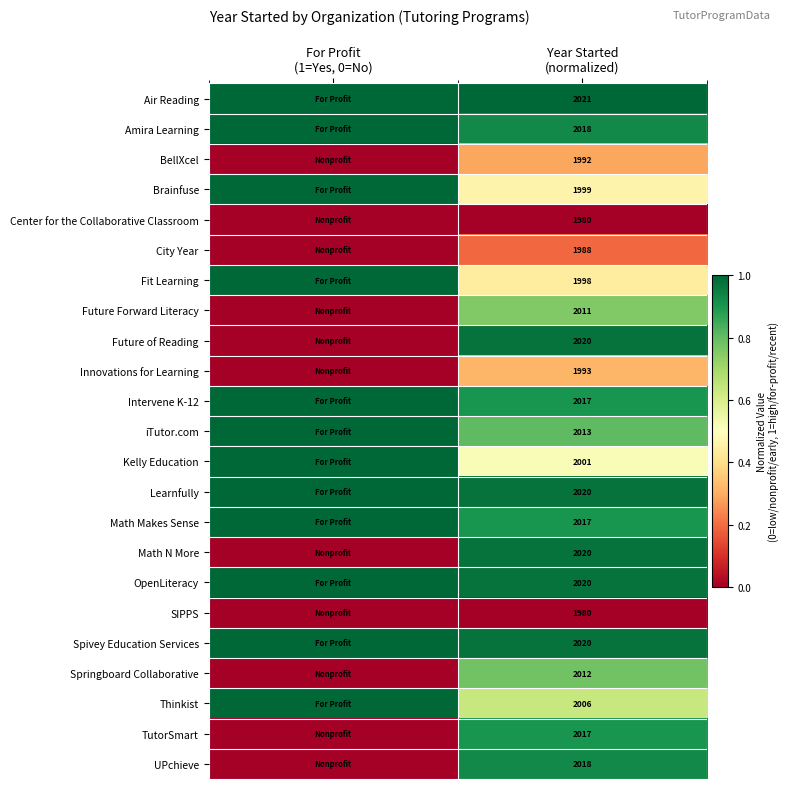

What is the sum of all Thinkist values?

1.6